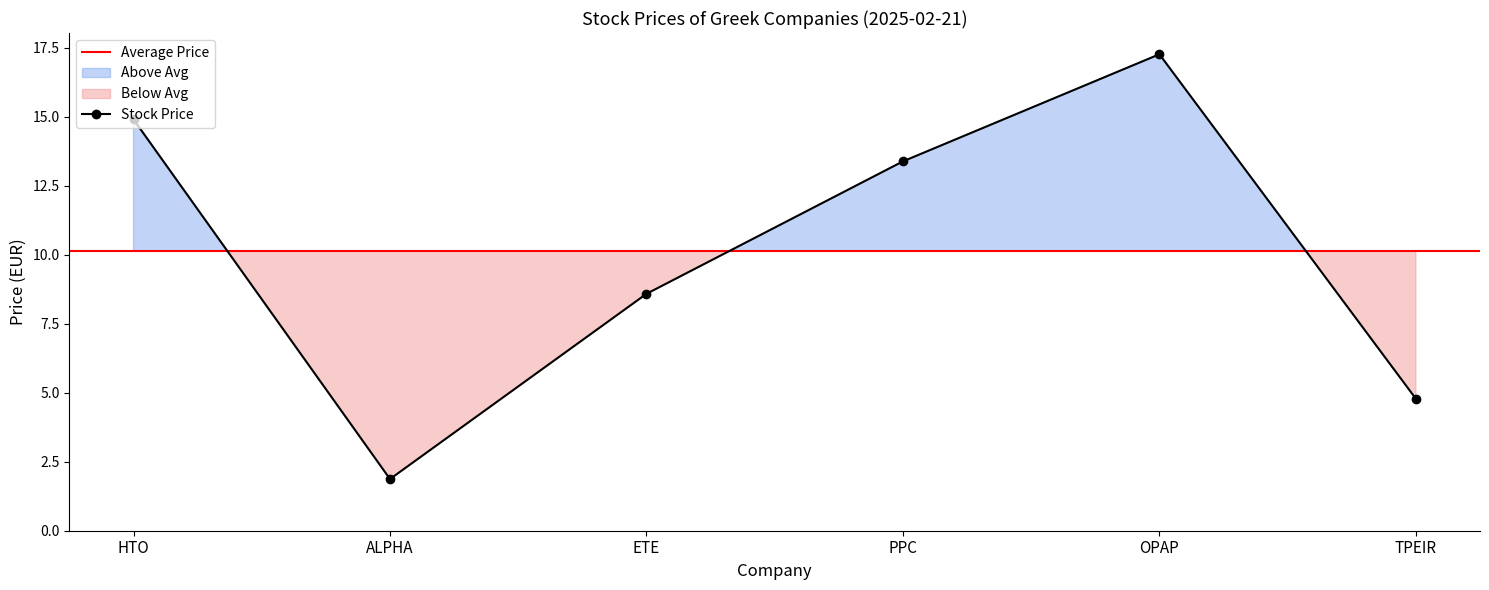

Rank the categories by value from highest to lowest.

OPAP, HTO, PPC, ETE, TPEIR, ALPHA